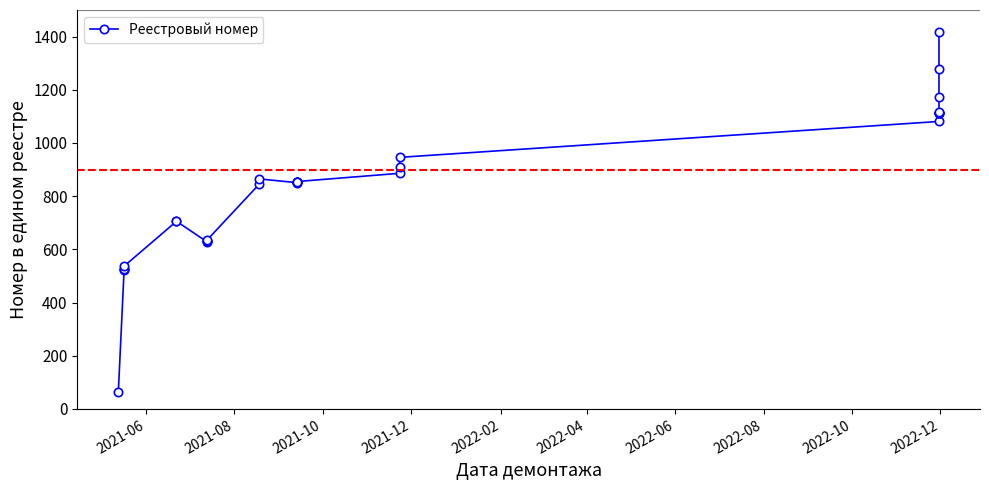

Reading left to right, transcribe all the data shown in this chart.

62	524	525	527	537	705	706	629	630	633	634	844	865	851	852	853	854	855	886	910	946	1081	1111	1112	1113	1114	1118	1174	1277	1419